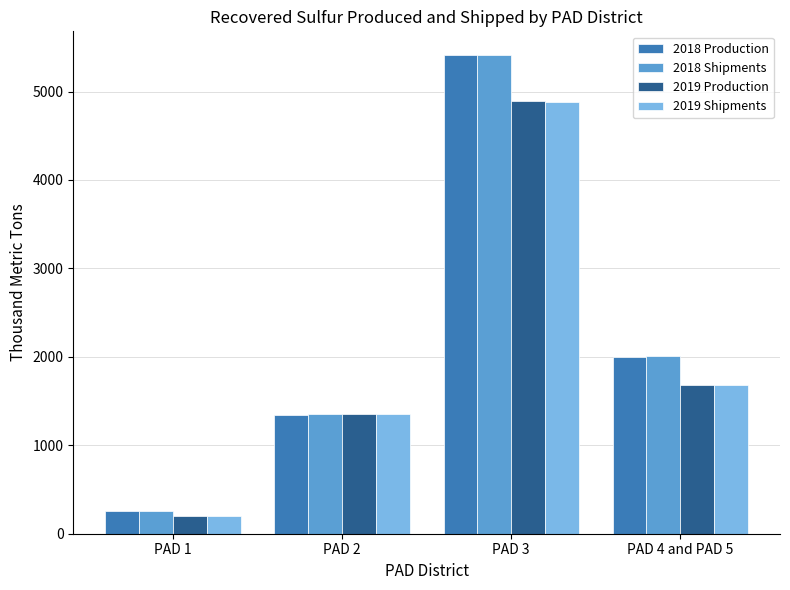

Reading left to right, what are all the values shown in this chart?

2018 Production: 254	1340	5410	2000
2018 Shipments: 253	1350	5410	2010
2019 Production: 197	1350	4890	1680
2019 Shipments: 198	1350	4880	1680